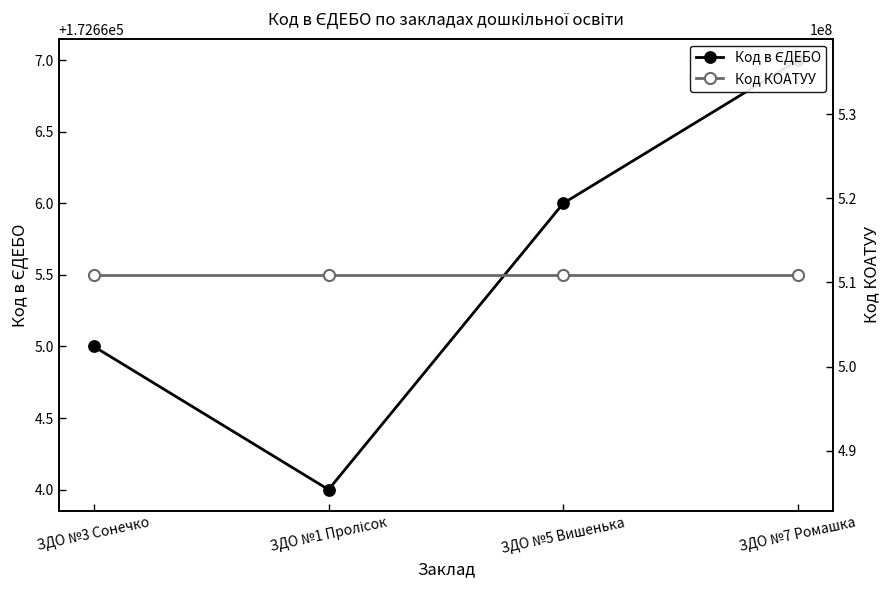

What is the sum of the Код в ЄДЕБО values at ЗДО №3 Сонечко and ЗДО №7 Ромашка?

345332